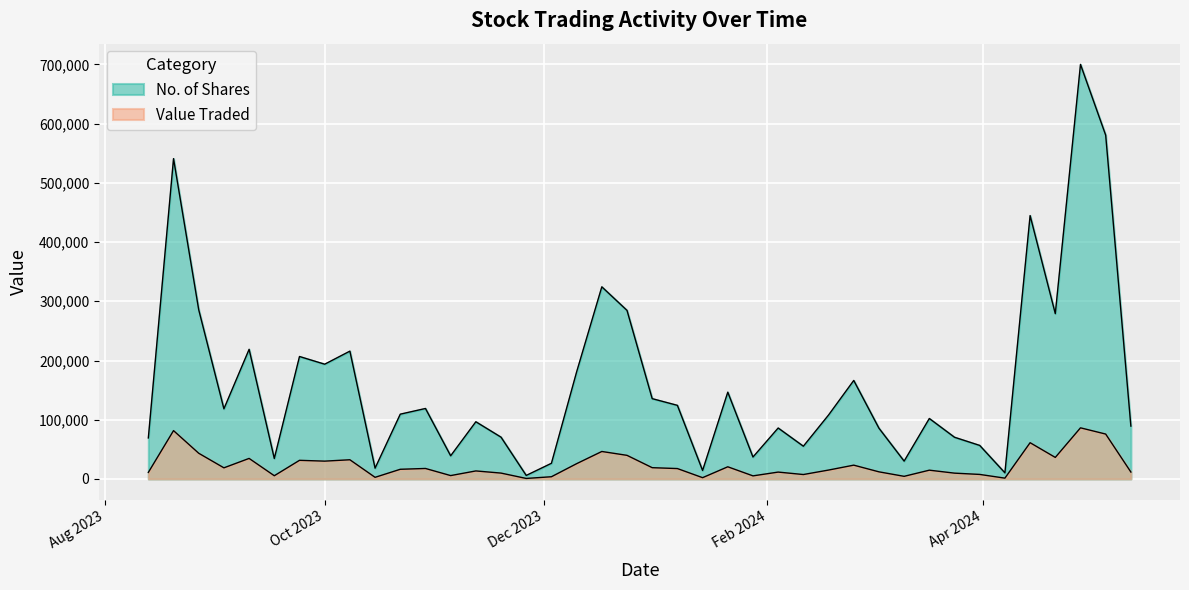

How many values in the Value Traded series are below 16308?

20